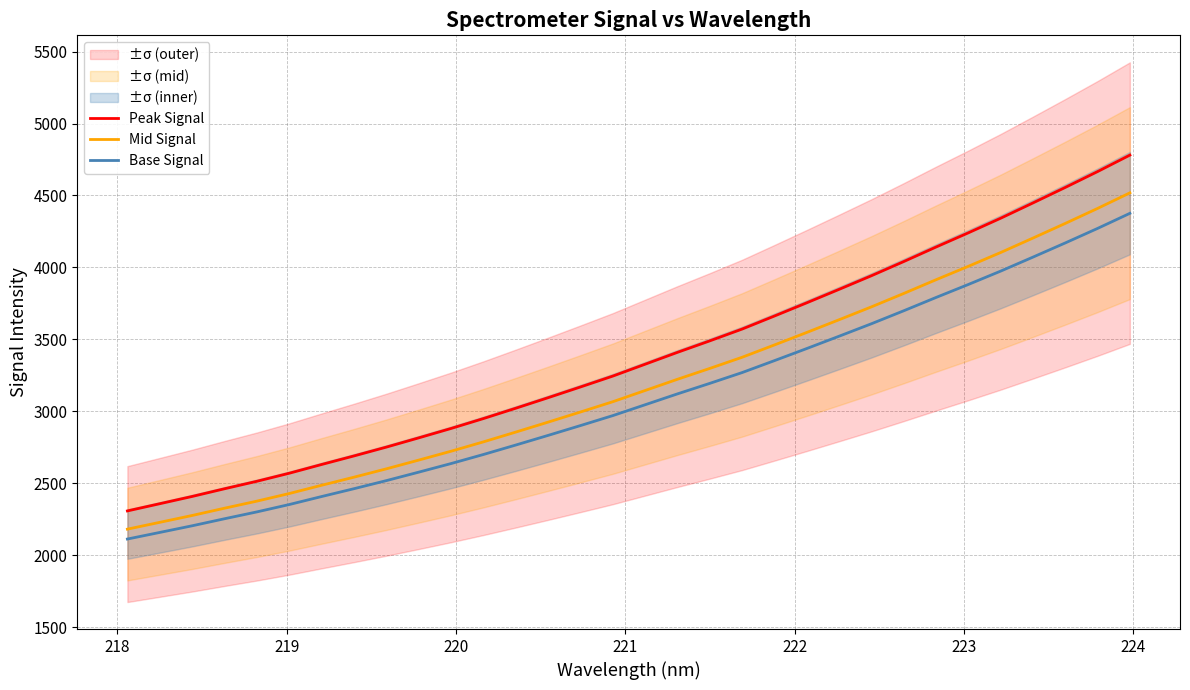

True or false: Peak Signal and Base Signal cross at least once.

False